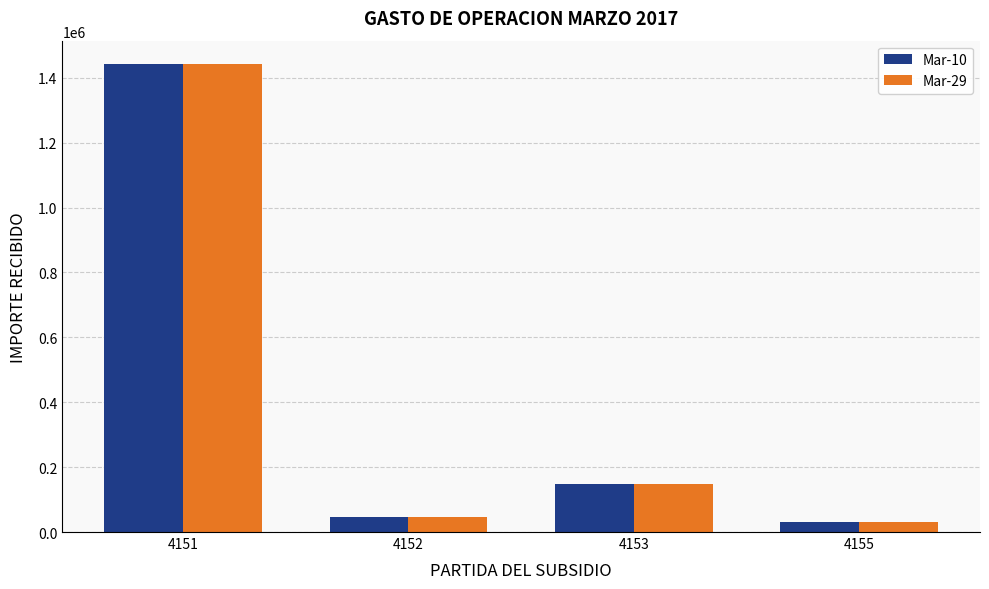

Reading left to right, list all the values displayed in this chart.

Mar-10: 4151=1442039.6	4152=46920.0	4153=148166.7	4155=29669.9
Mar-29: 4151=1442039.6	4152=46920.0	4153=148166.7	4155=29669.9